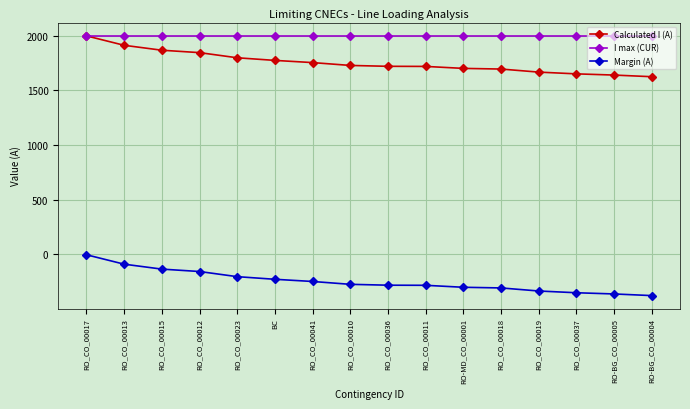

True or false: Margin (A) and Calculated I (A) cross at least once.

False